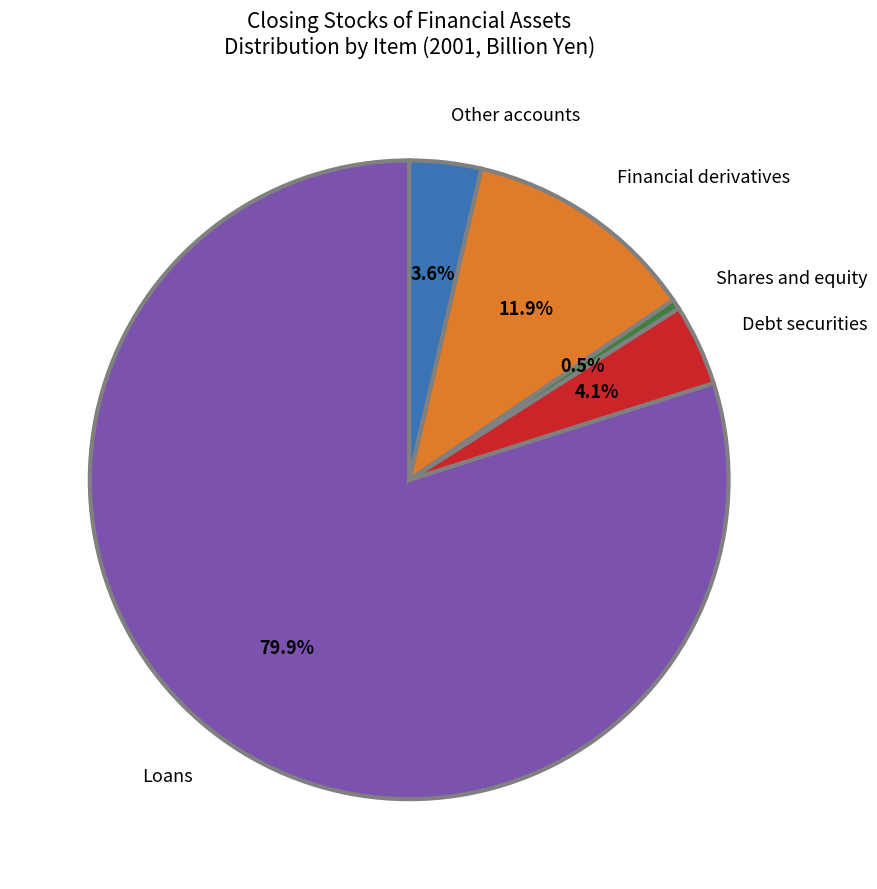

What portion of the pie excludes Debt securities?

95.9%